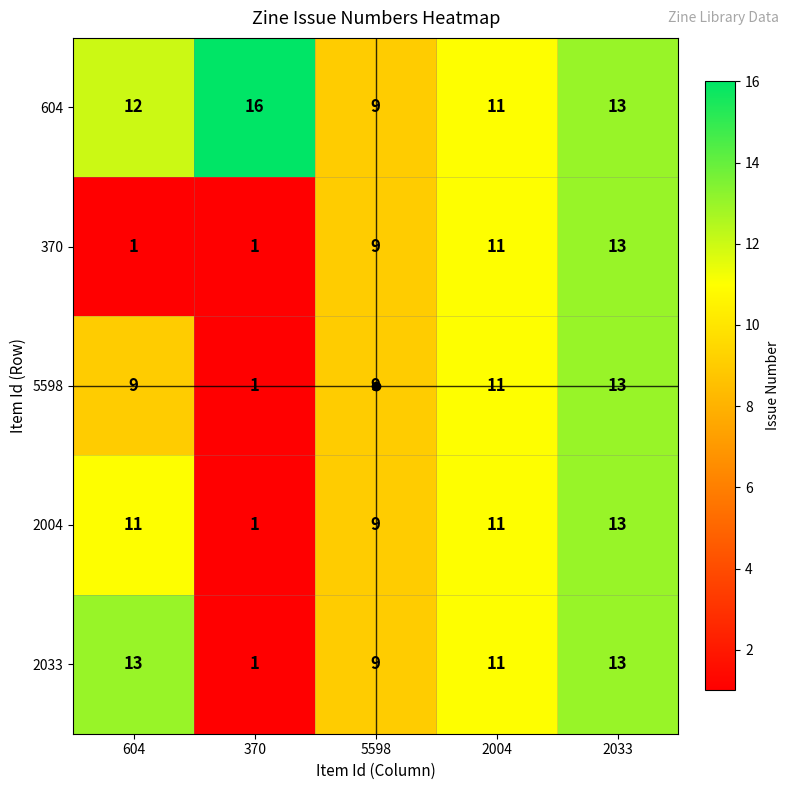

Count the number of data series in this chart.

5